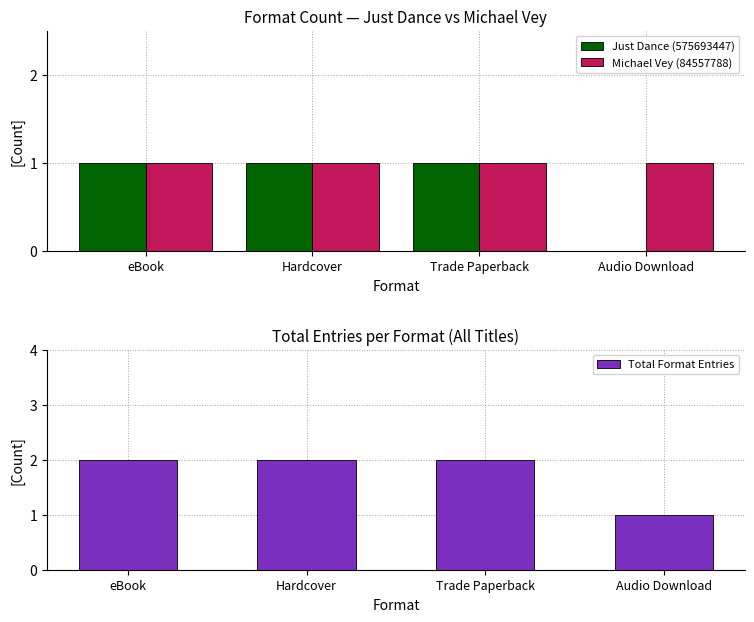

What are all the series names shown in the legend?

Just Dance (575693447), Michael Vey (84557788), Total Format Entries